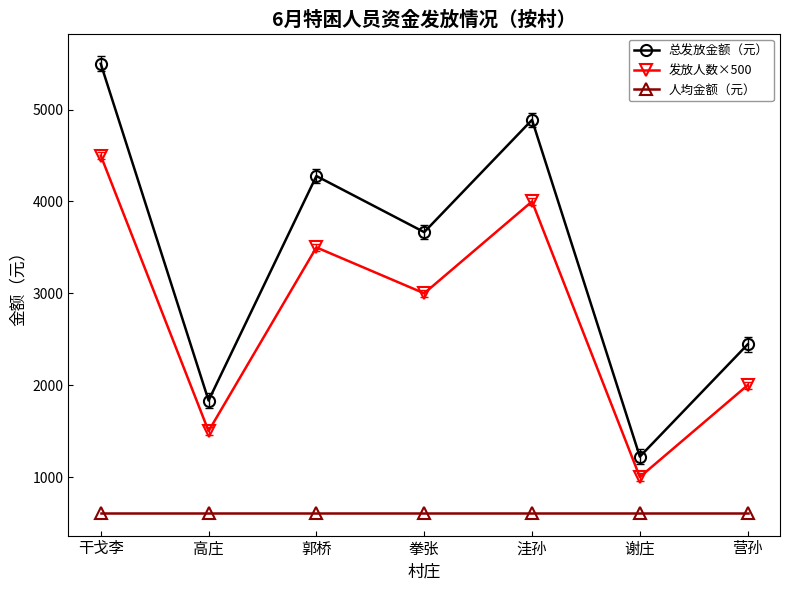

The value of 发放人数×500 at 干戈李 is 4500. True or false?

True